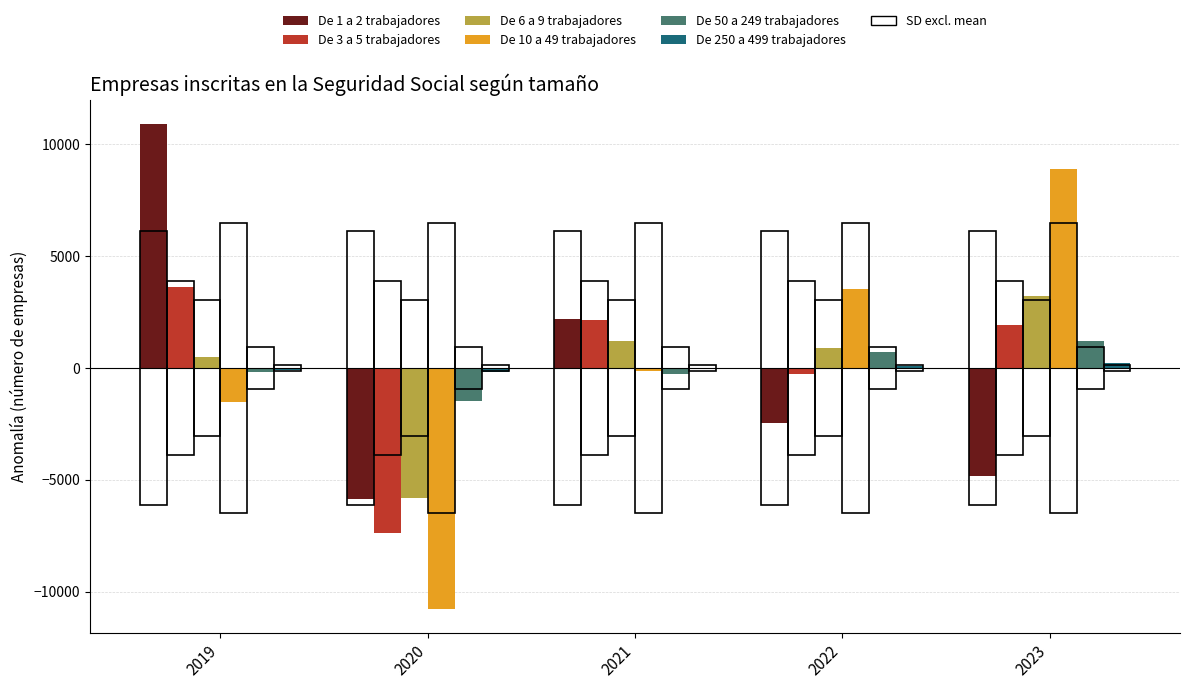

Which category has the highest value across all series?

2019